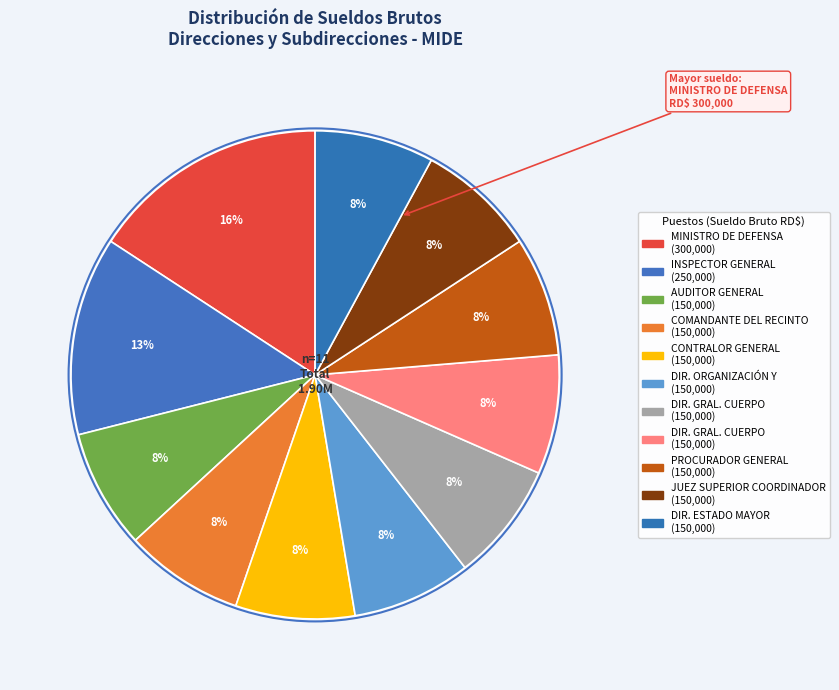

How many segments does this pie chart have?

11